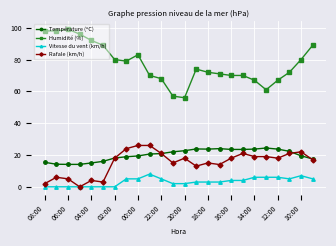

Does the chart display data point markers on the line(s)?

Yes